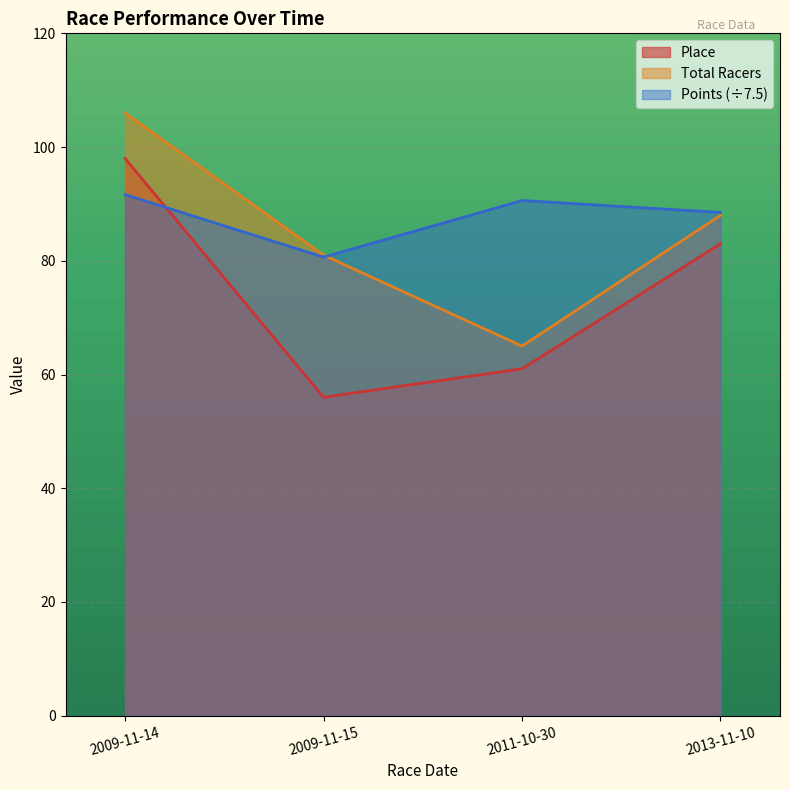

What value does the Points series have at 2011-10-30?

90.6